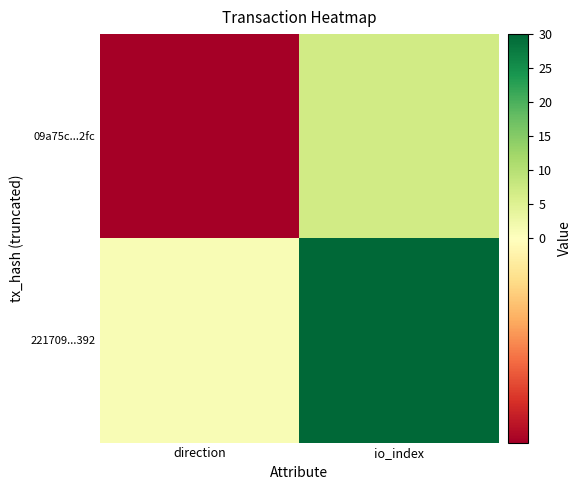

Rank the series by their maximum value, from highest to lowest.

221709...392, 09a75c...2fc